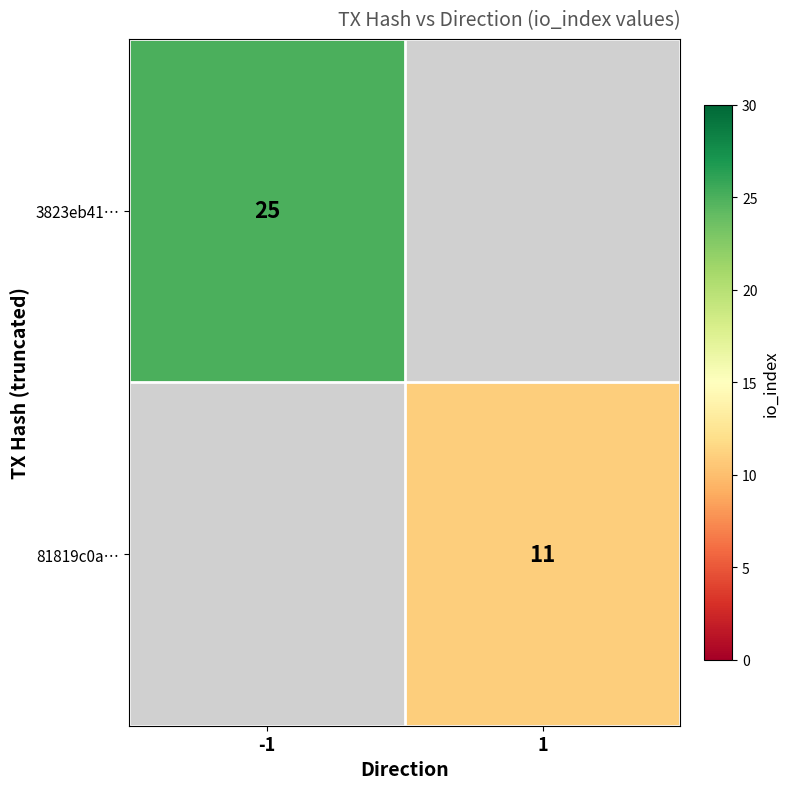

Is it true that 3823eb41… equals 40 at -1?

False